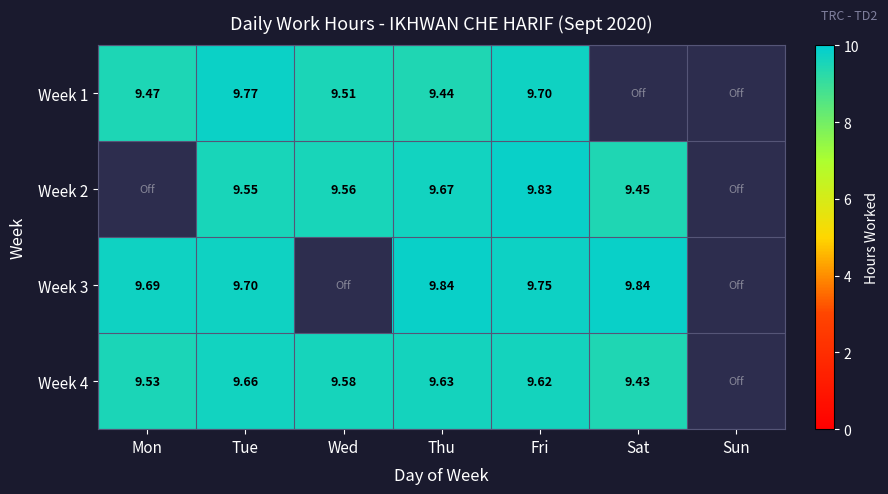

Between Mon and Fri, which series saw the biggest shift?

Week 2